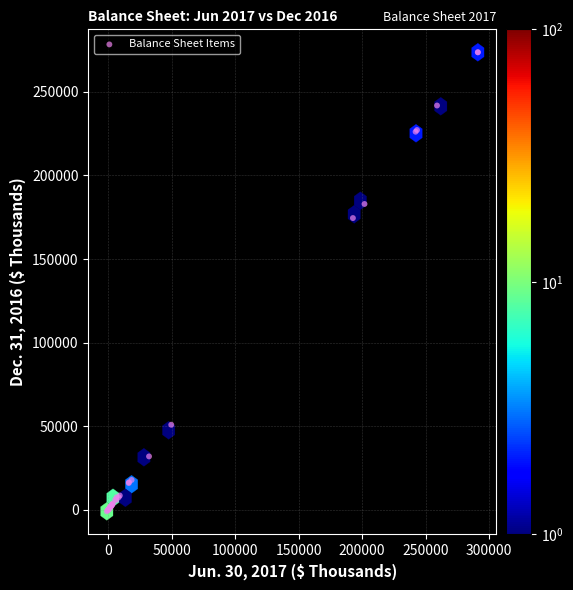

What Y value in the scatter plot is closest to 136365?

174511